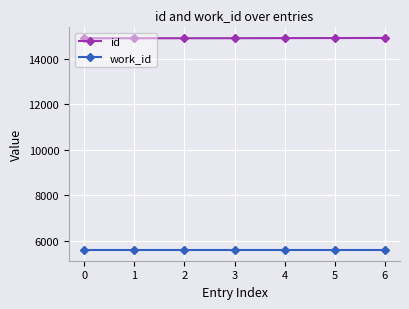

What is the sum of all id values?

104416